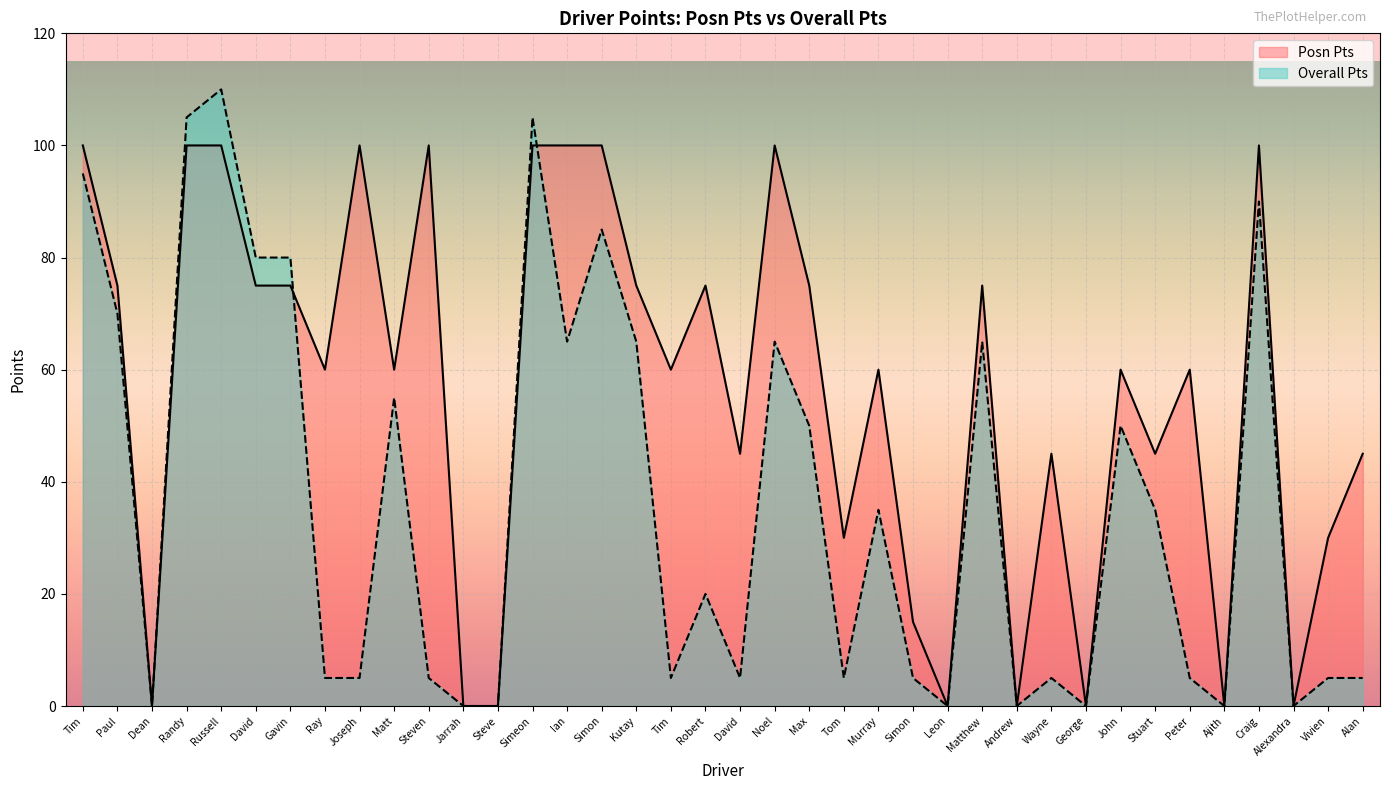

What are all the series names shown in the legend?

Posn Pts, Overall Pts